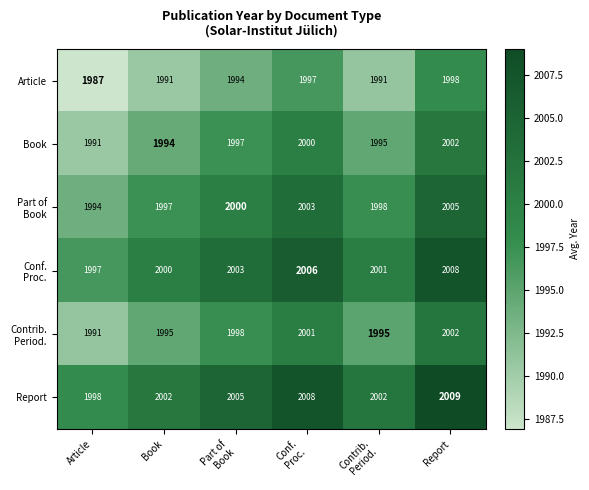

At which category is the sum across all series the highest?

Report